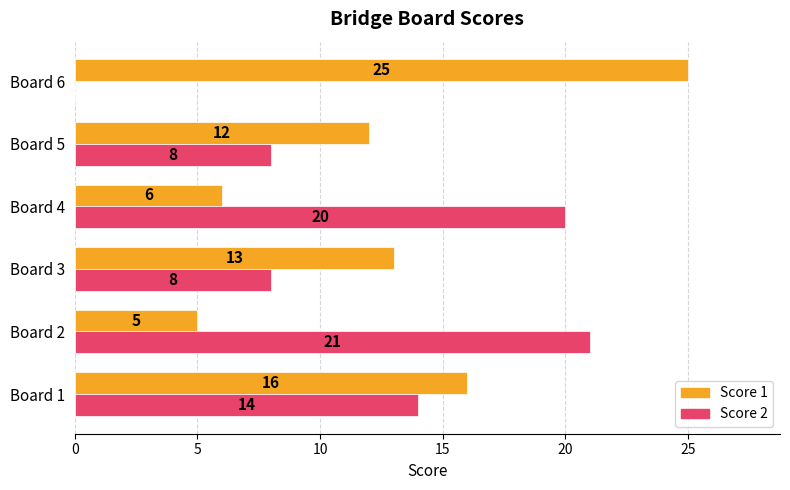

Which series changed the most between Board 1 and Board 6?

Score 2